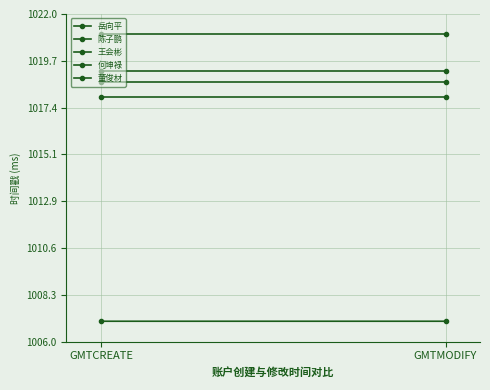

Which label corresponds to the smallest value in the chart?

GMTCREATE